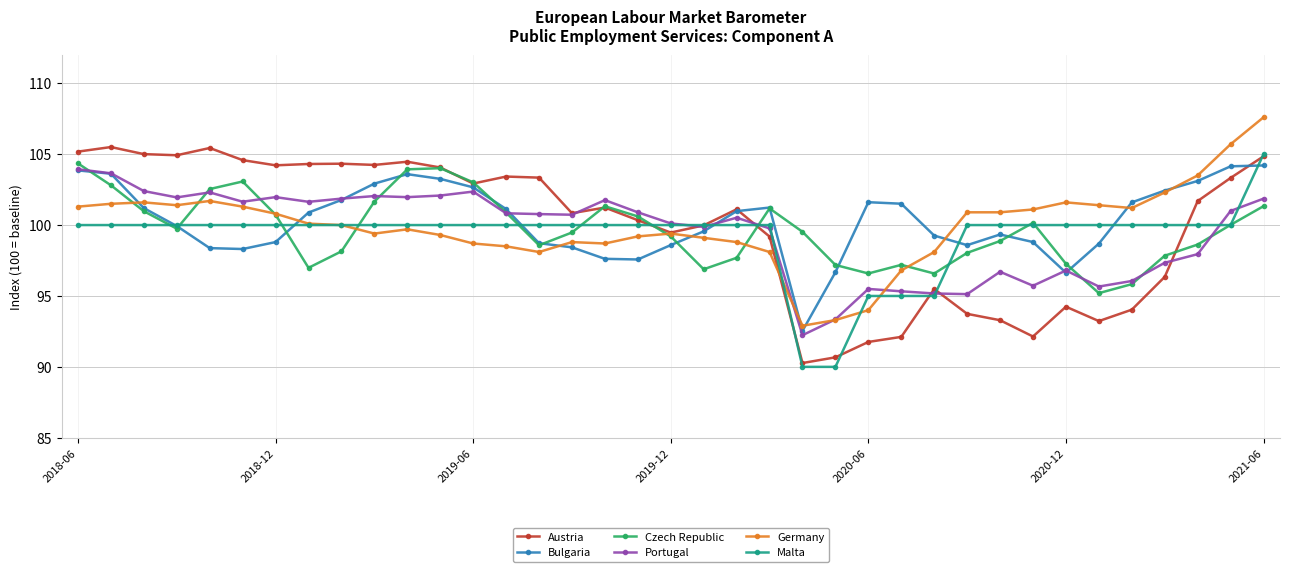

What is the value of the Malta point at the 34th from the left?

100.0